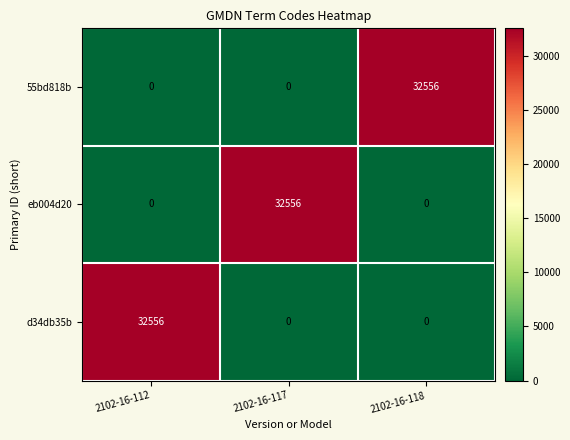

Reading left to right, transcribe all the data shown in this chart.

55bd818b: 2102-16-112=0	2102-16-117=0	2102-16-118=32556
eb004d20: 2102-16-112=0	2102-16-117=32556	2102-16-118=0
d34db35b: 2102-16-112=32556	2102-16-117=0	2102-16-118=0